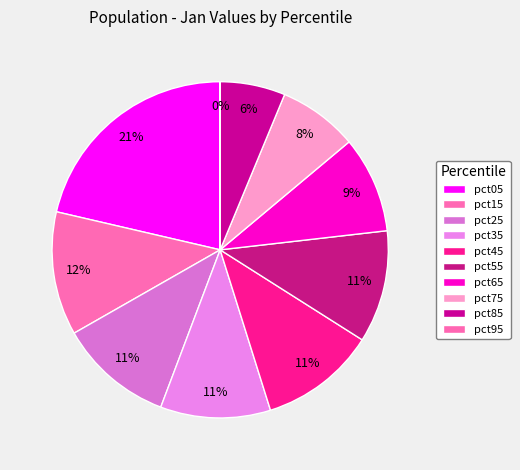

To the nearest percent, what percentage of the pie is pct05?

21%